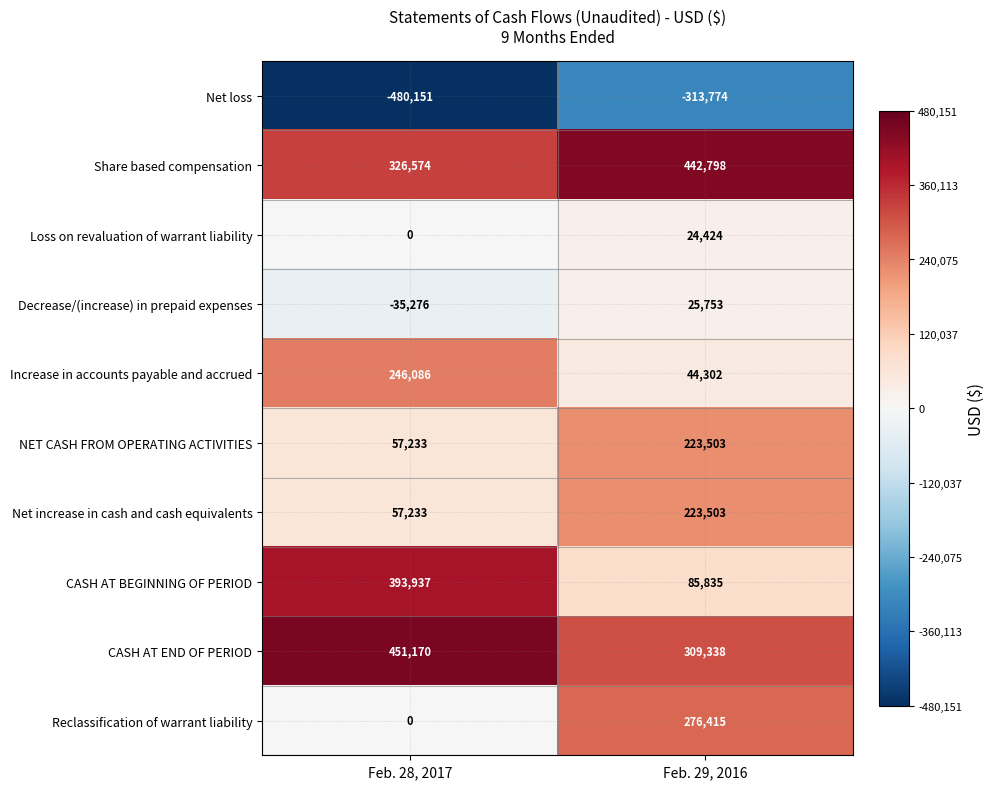

True or false: CASH AT BEGINNING OF PERIOD has a value of 148142 at Feb. 29, 2016.

False